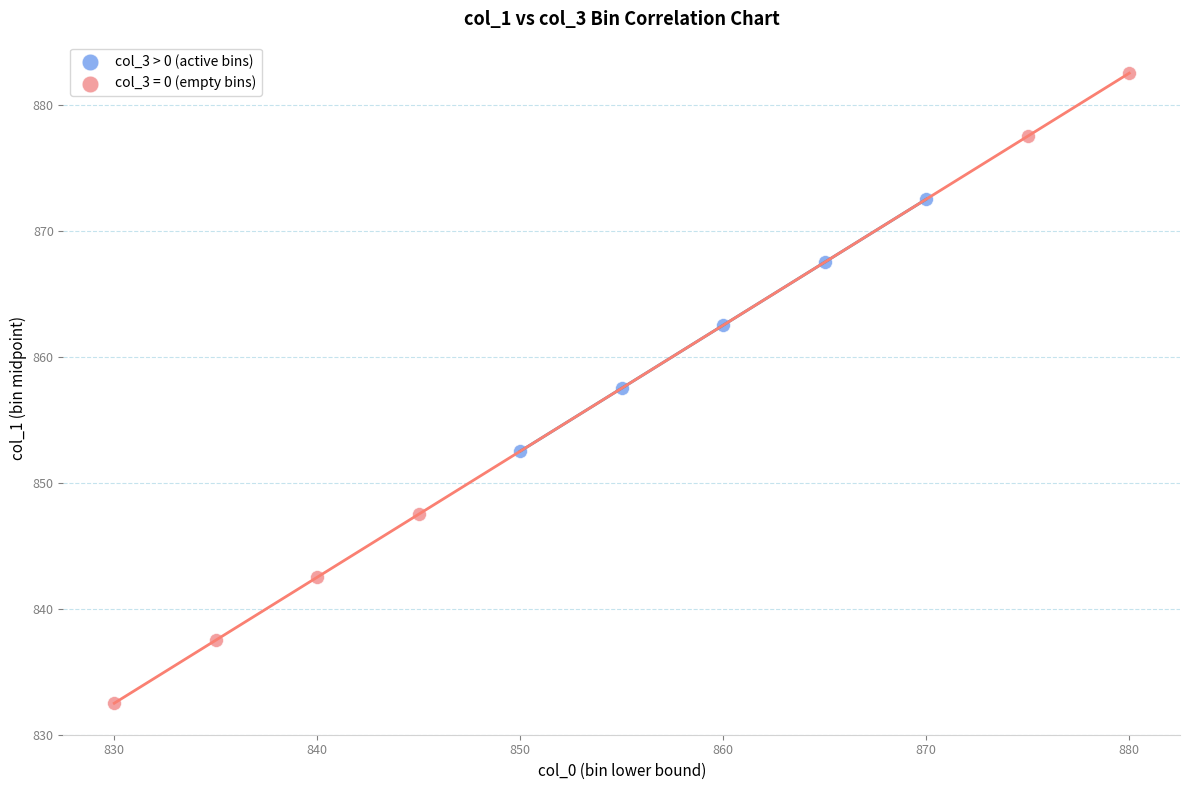

Which series reaches the maximum Y coordinate?

col_3 = 0 (empty bins)